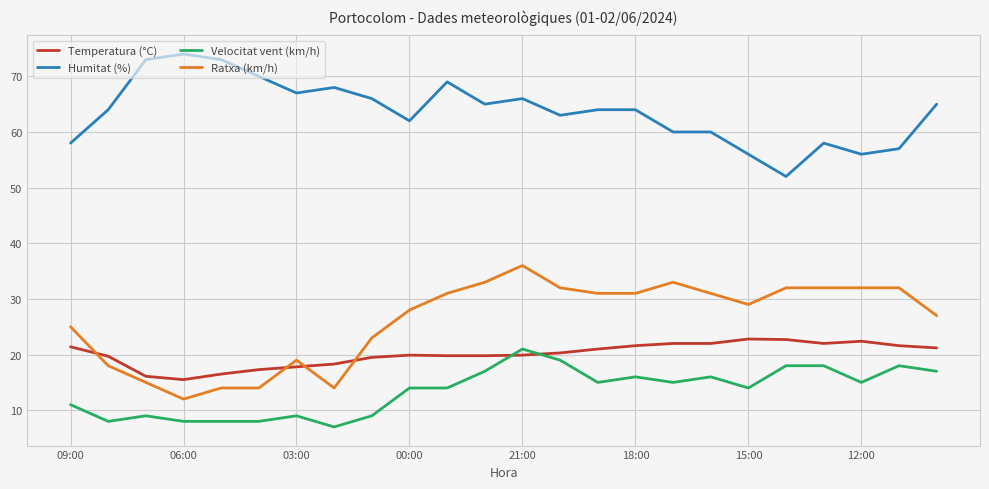

What is the maximum value shown in the chart?

74.0